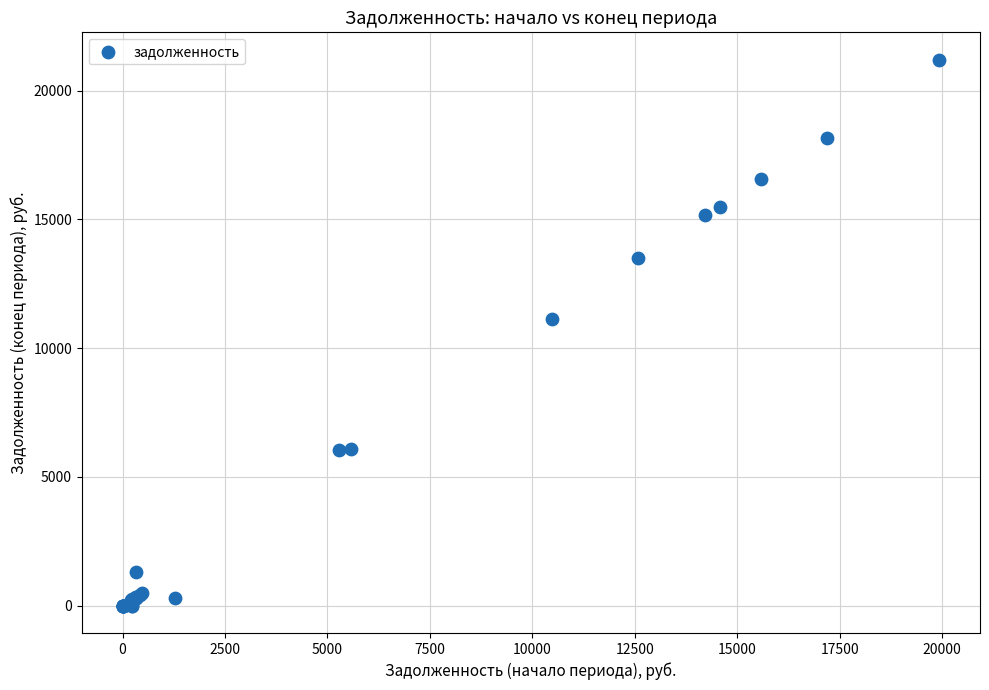

What Y value in the scatter plot is closest to 10600?

11128.1